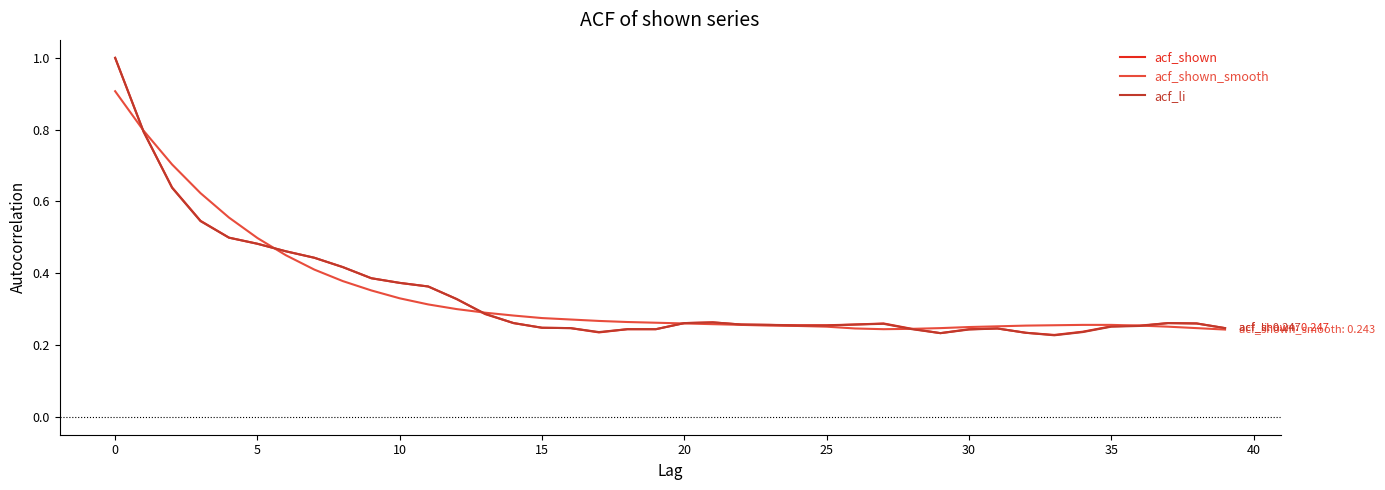

What is the maximum value for acf_li?

1.0